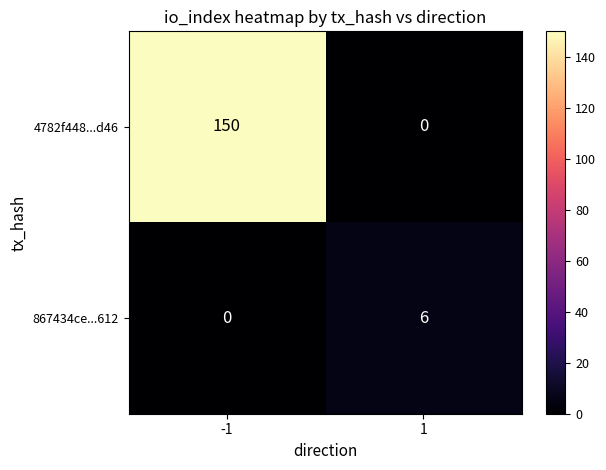

Which category has the lowest value across all series?

1